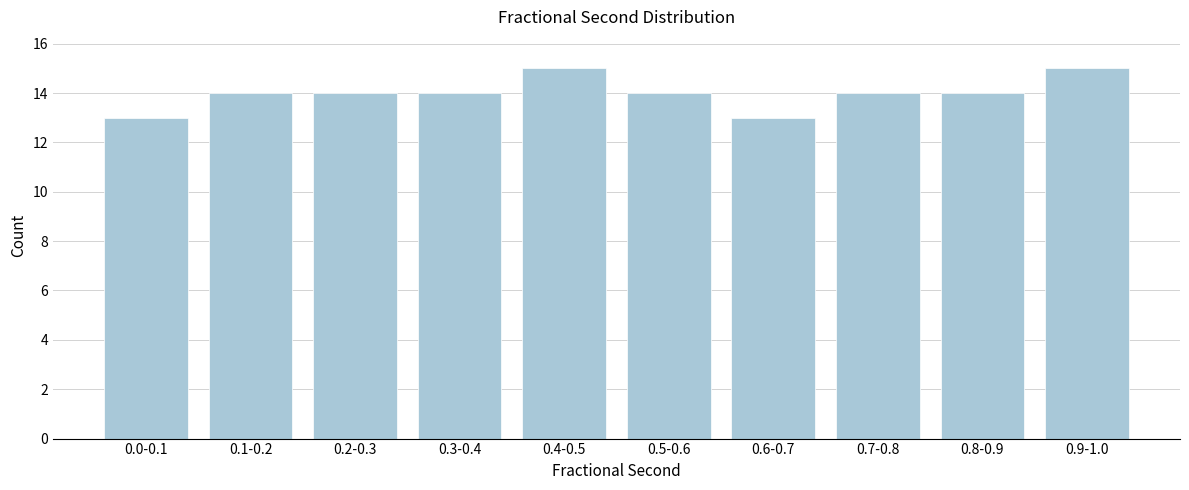

Reading left to right, list all the values displayed in this chart.

0.0-0.1=13	0.1-0.2=14	0.2-0.3=14	0.3-0.4=14	0.4-0.5=15	0.5-0.6=14	0.6-0.7=13	0.7-0.8=14	0.8-0.9=14	0.9-1.0=15